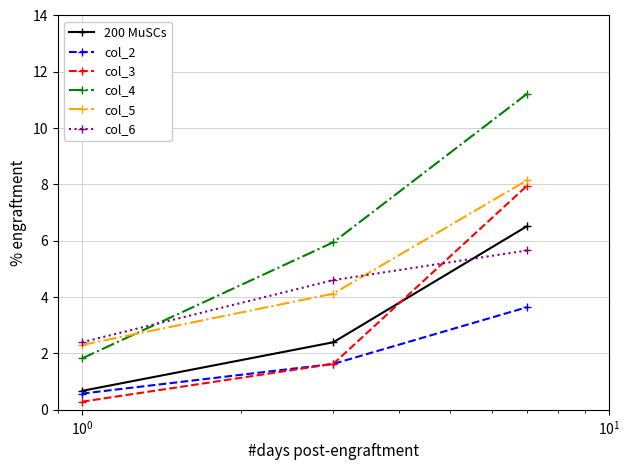

Rank the series by their maximum value, from highest to lowest.

col_4, col_5, col_3, 200 MuSCs, col_6, col_2